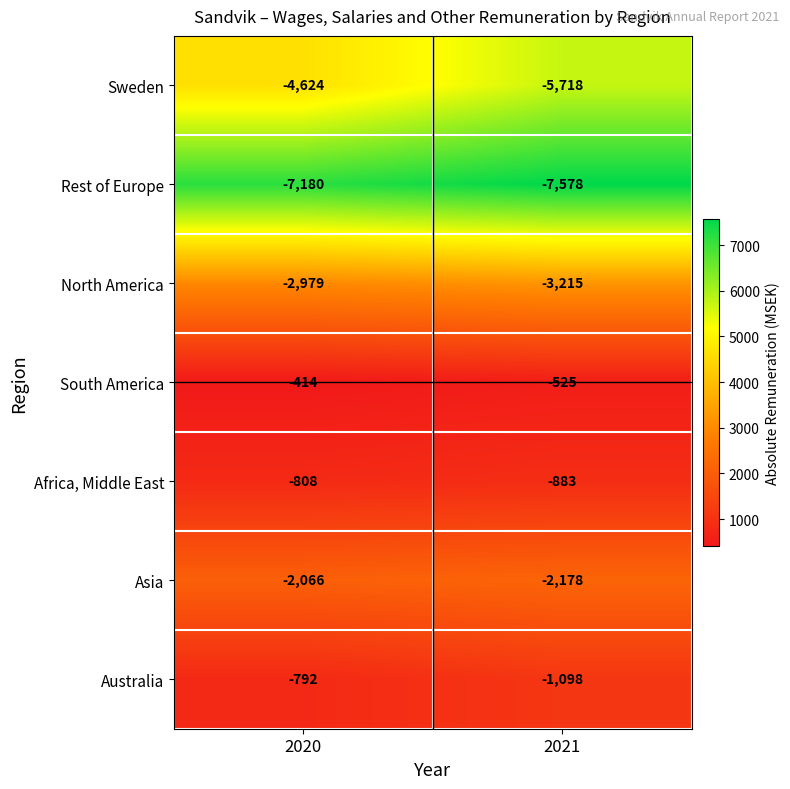

What is the difference between the Africa, Middle East values at 2021 and 2020?

75